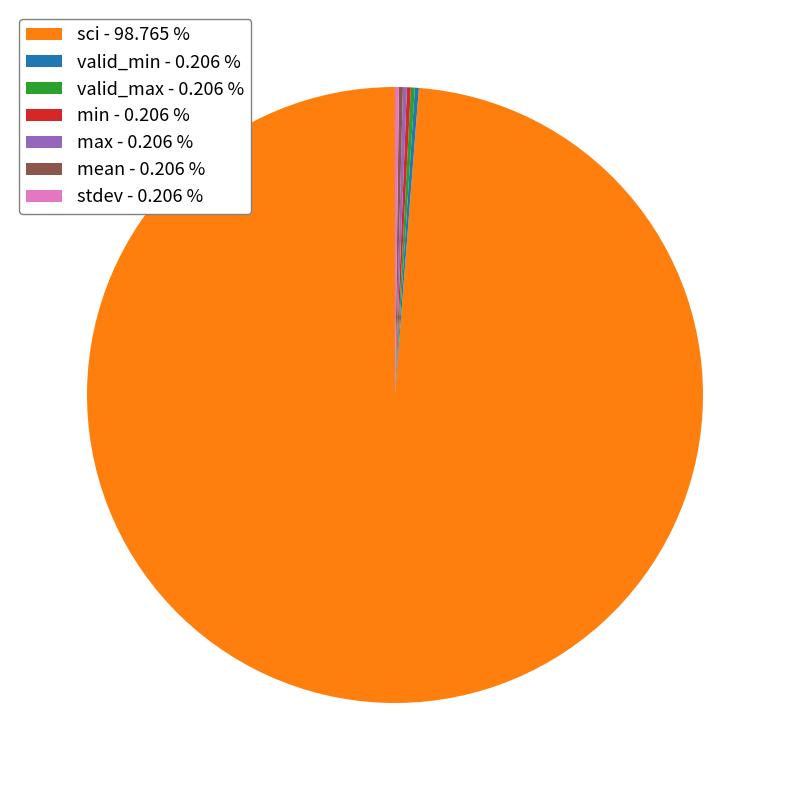

Does sci - 98.765 % represent more than half of the total?

Yes